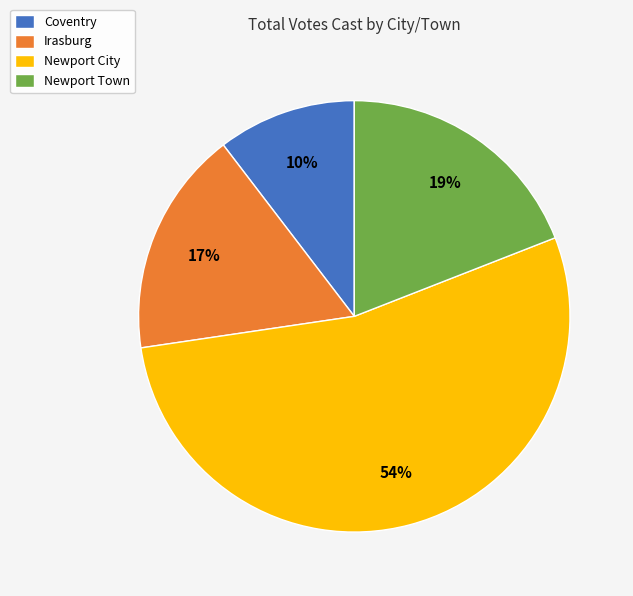

Does any single category account for the majority?

Yes